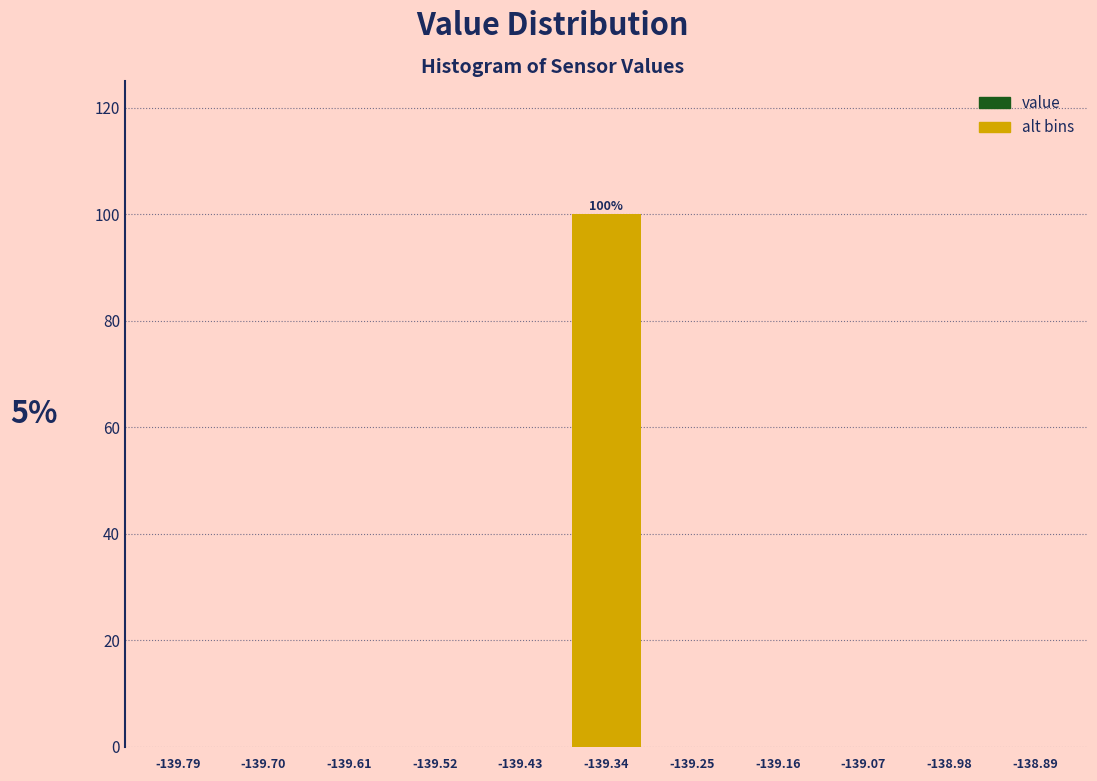

Over which range of the x-axis is the bar tallest?

-139.39 to -139.29